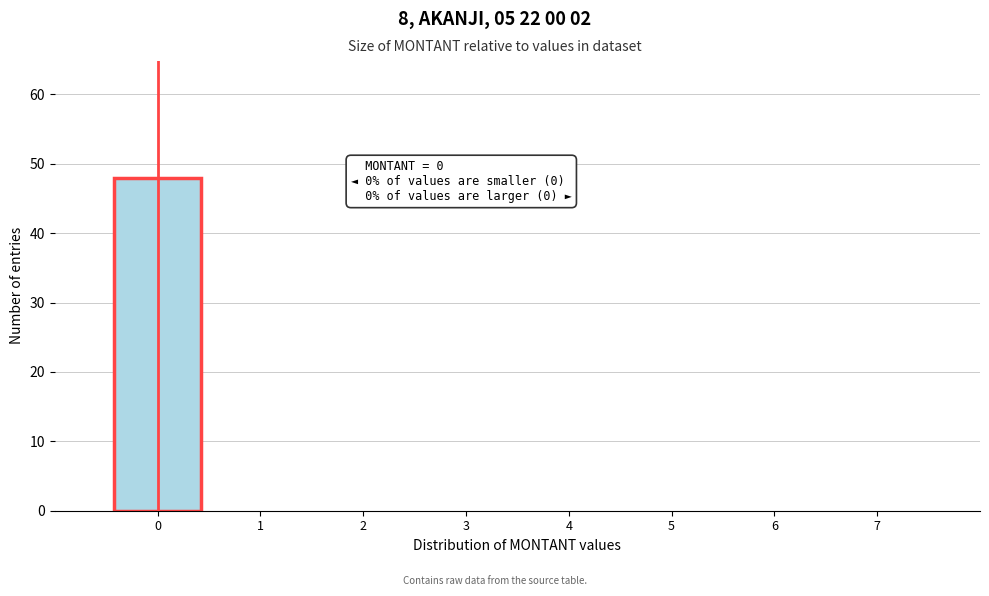

Which range on the x-axis has the tallest bar?

-0.5 to 0.5